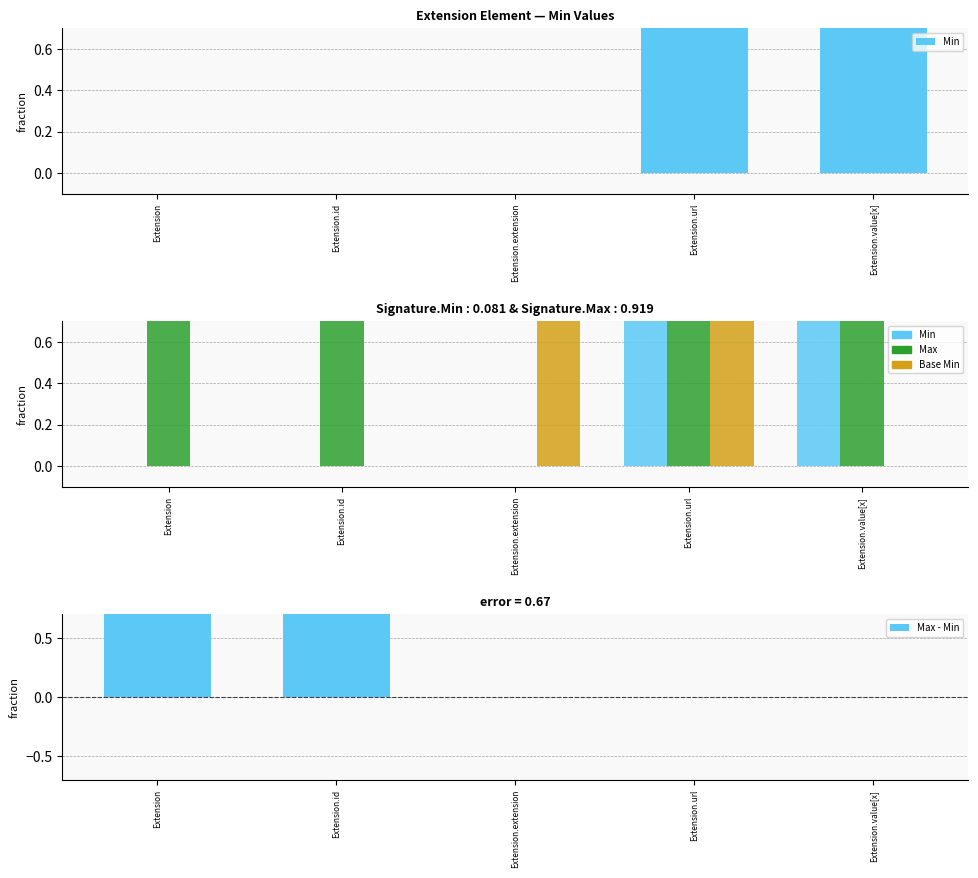

How many data points does each series have?

5